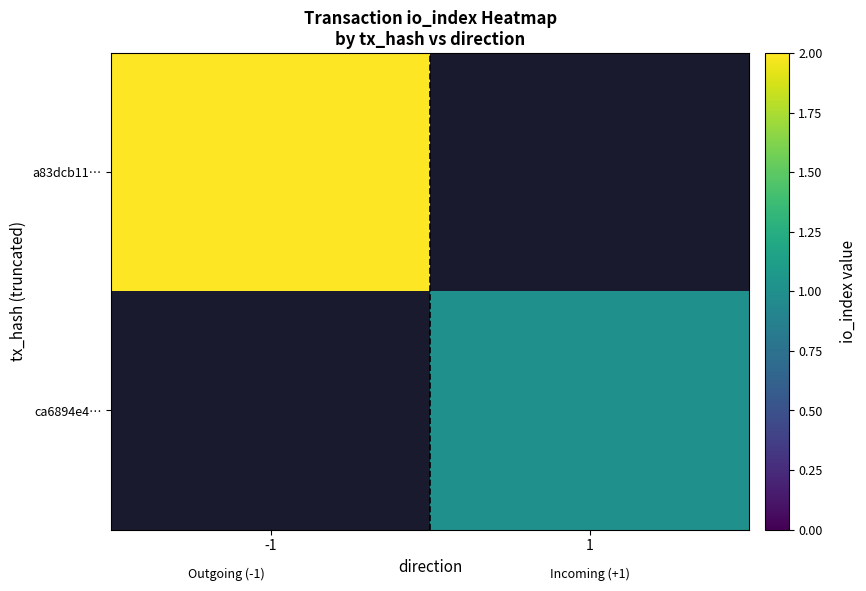

How many values in ca6894e4… are above zero?

1